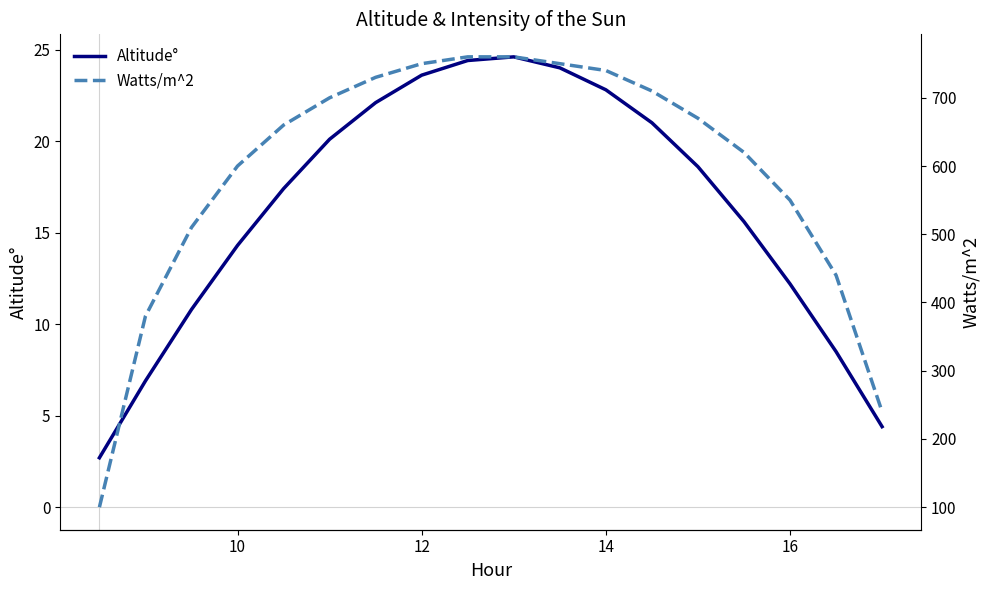

Is it true that Altitude° equals 8.2 at 16?

False